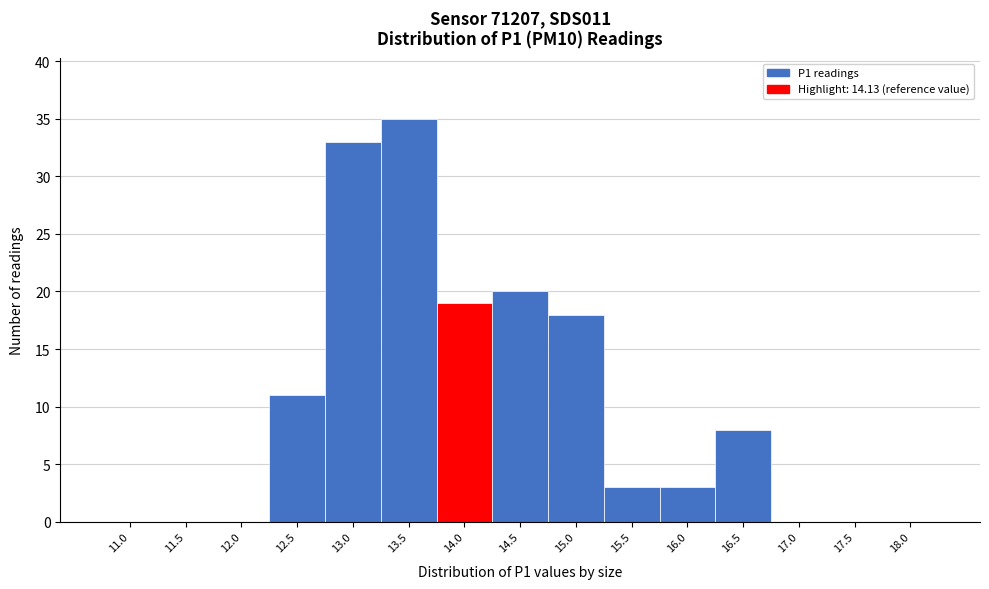

Reading left to right, list all the values displayed in this chart.

11.0=0	11.5=0	12.0=0	12.5=11	13.0=33	13.5=35	14.0=19	14.5=20	15.0=18	15.5=3	16.0=3	16.5=8	17.0=0	17.5=0	18.0=0